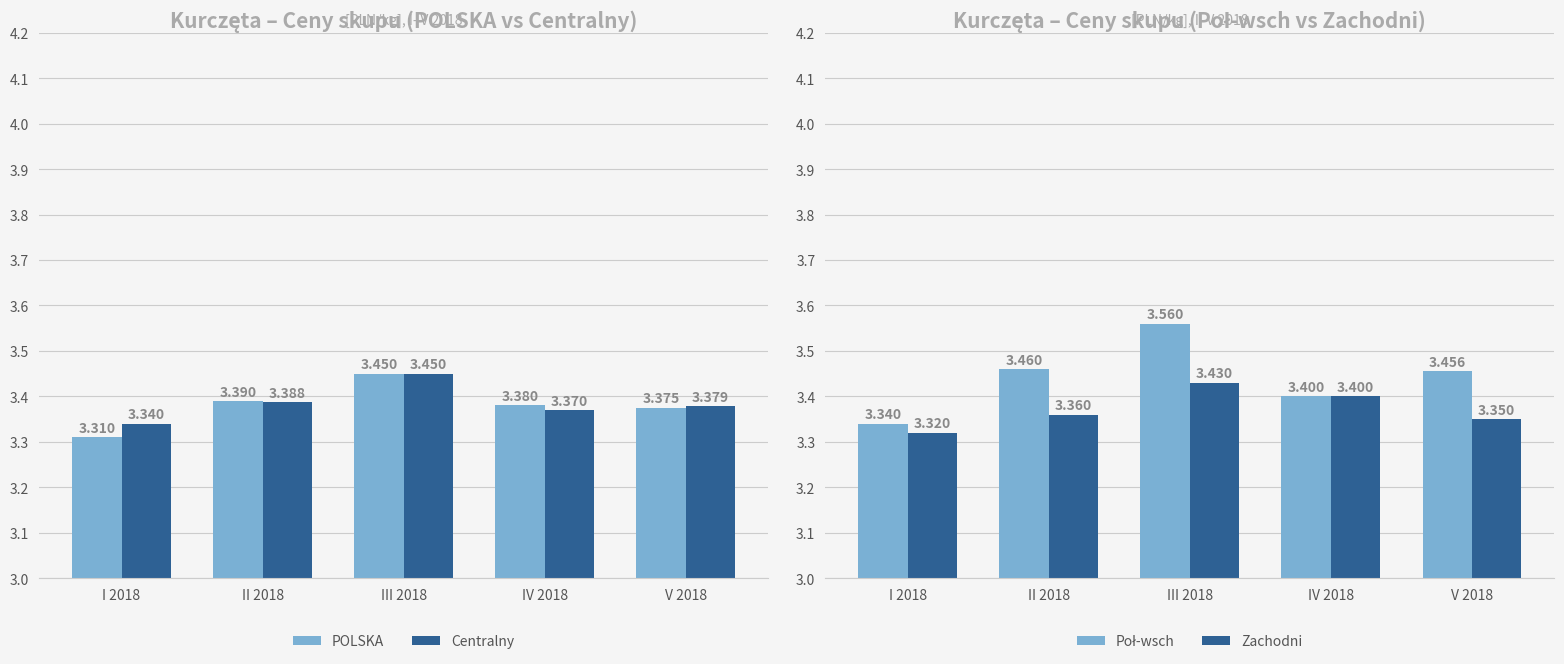

True or false: Poł-wsch has a value of 4.8 at IV 2018.

False